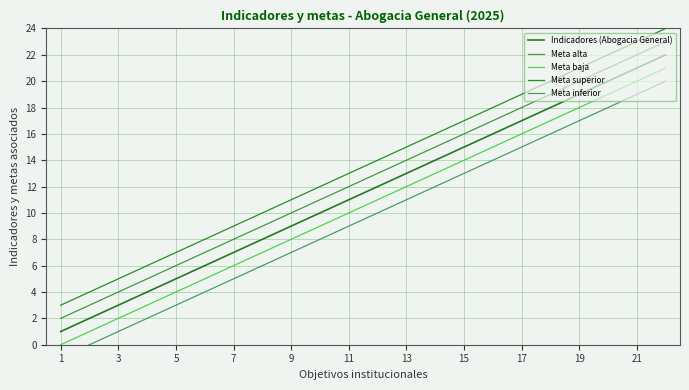

List the series in order of their overall mean, lowest first.

Meta inferior, Meta baja, Indicadores (Abogacia General), Meta alta, Meta superior